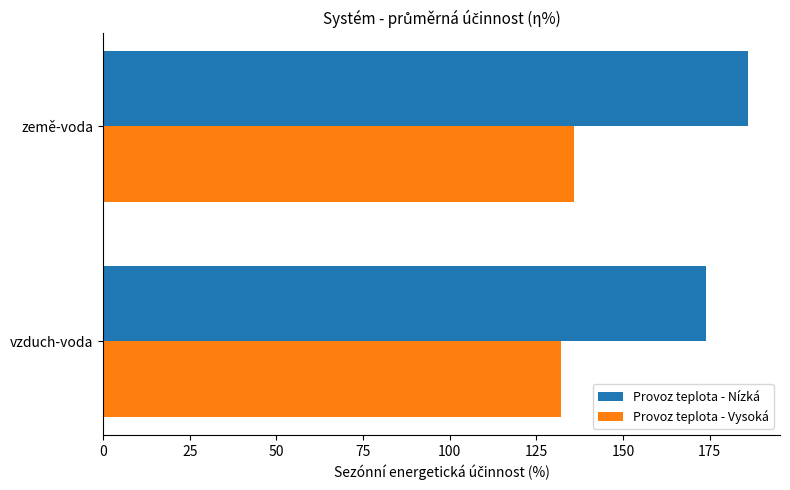

The Provoz teplota - Nízká series shows 42 at země-voda. True or false?

False